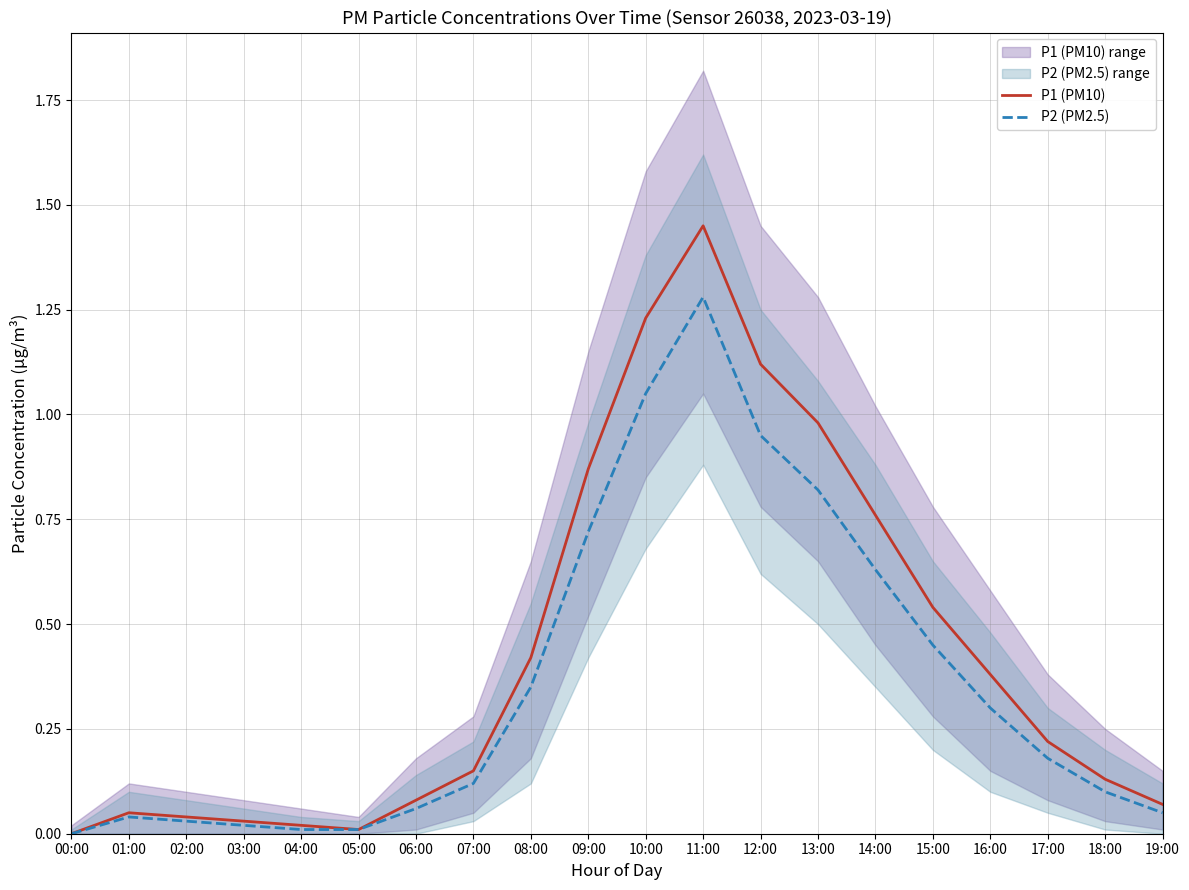

The P2 (PM2.5) series shows 0.0 at 04:00. True or false?

False